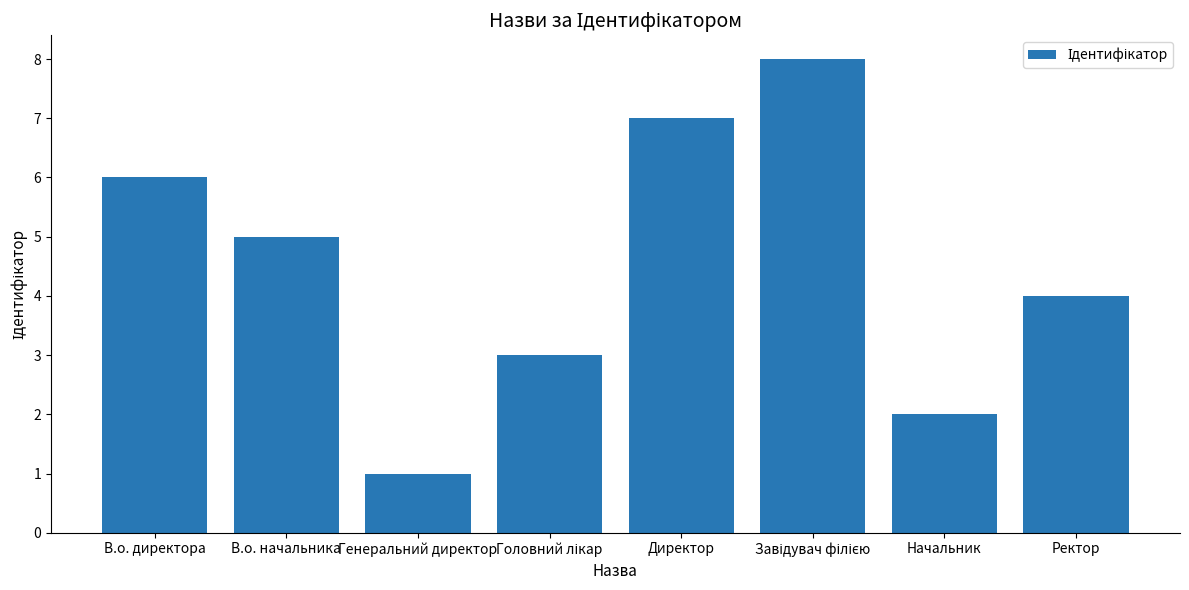

Approximately how many times larger is the value at Начальник compared to В.о. начальника?

0.4